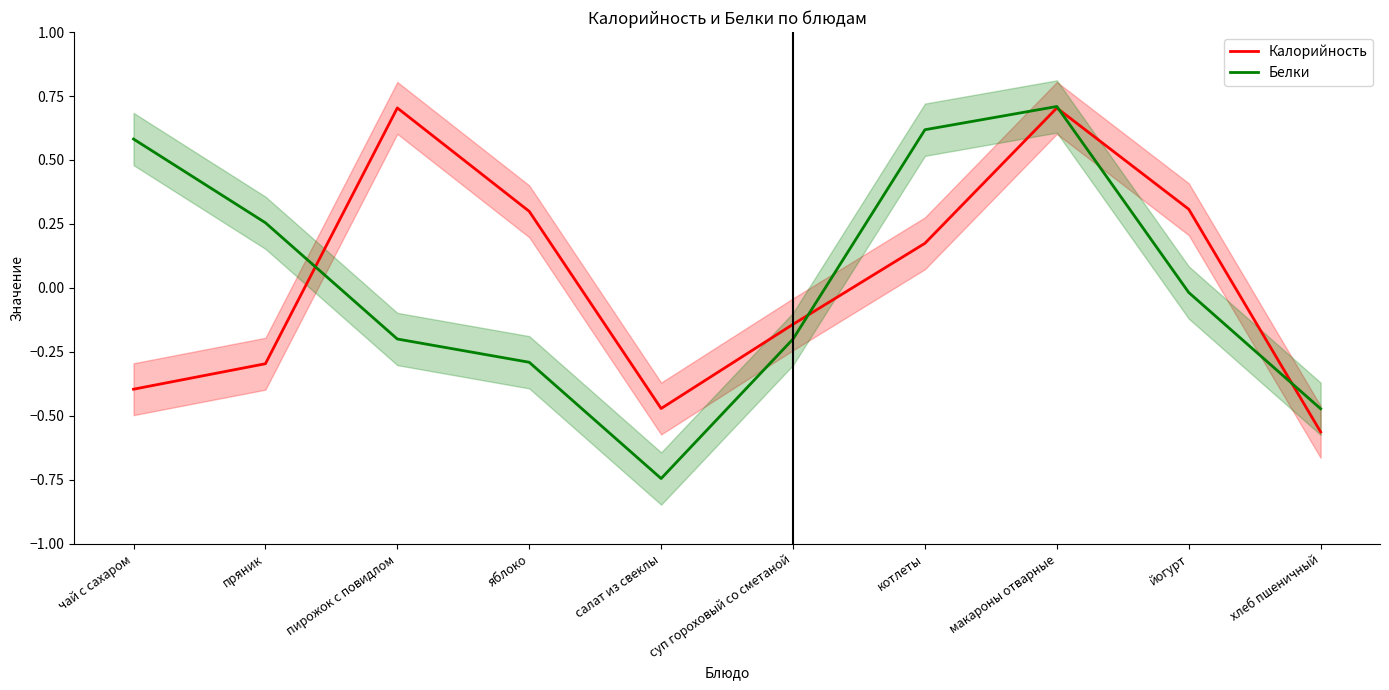

What is the difference between the highest and lowest values at яблоко?

0.6